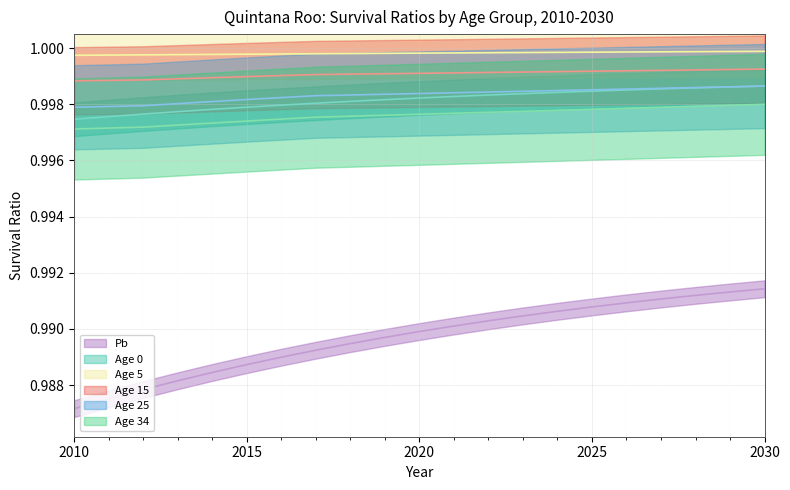

What value does the Age 0 series have at 2026?

1.0